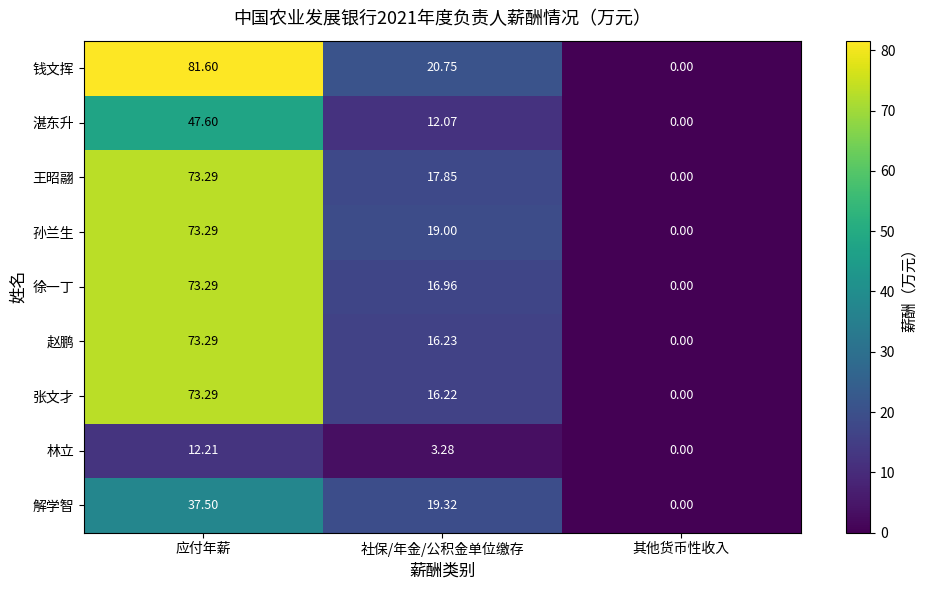

Which series changed the most between 应付年薪 and 社保/年金/公积金单位缴存?

钱文挥